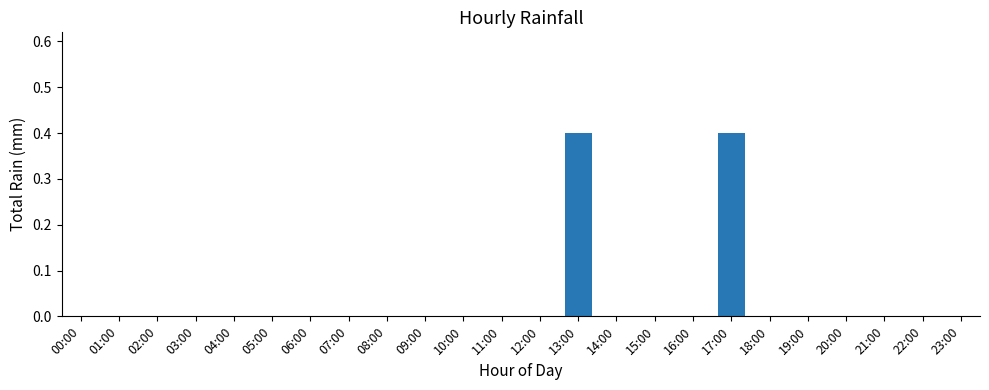

Are the bars horizontal?

No